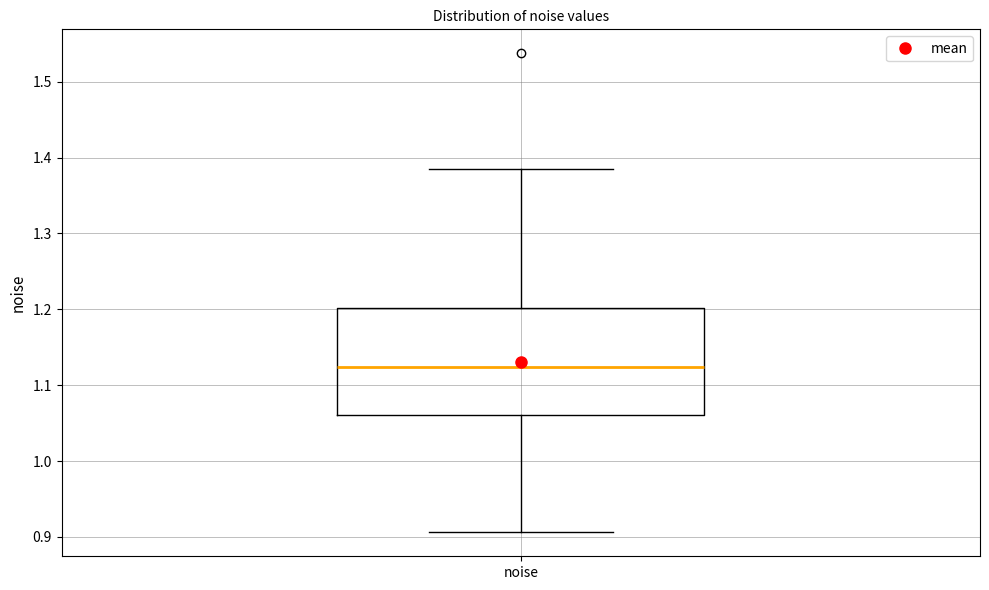

Read this box plot against the y-axis: the position of the median line, the range covered by the box, and the ends of both whiskers. The values are not printed on the chart, so give them approximately, as read against the axis.

median 1.12, box 1.06 to 1.20, whiskers 0.91 to 1.38